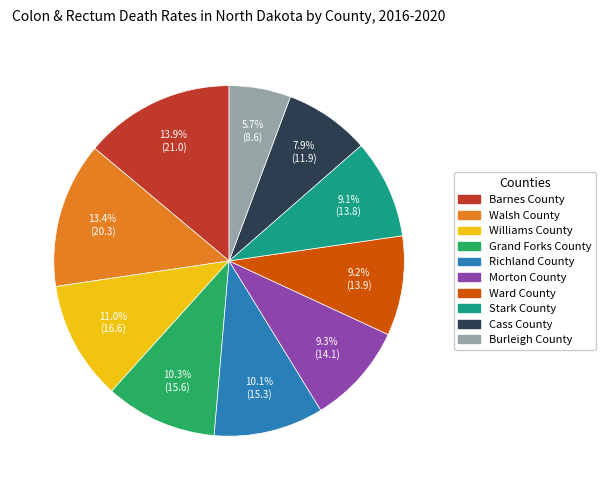

What is the smallest slice in the pie chart?

Burleigh County